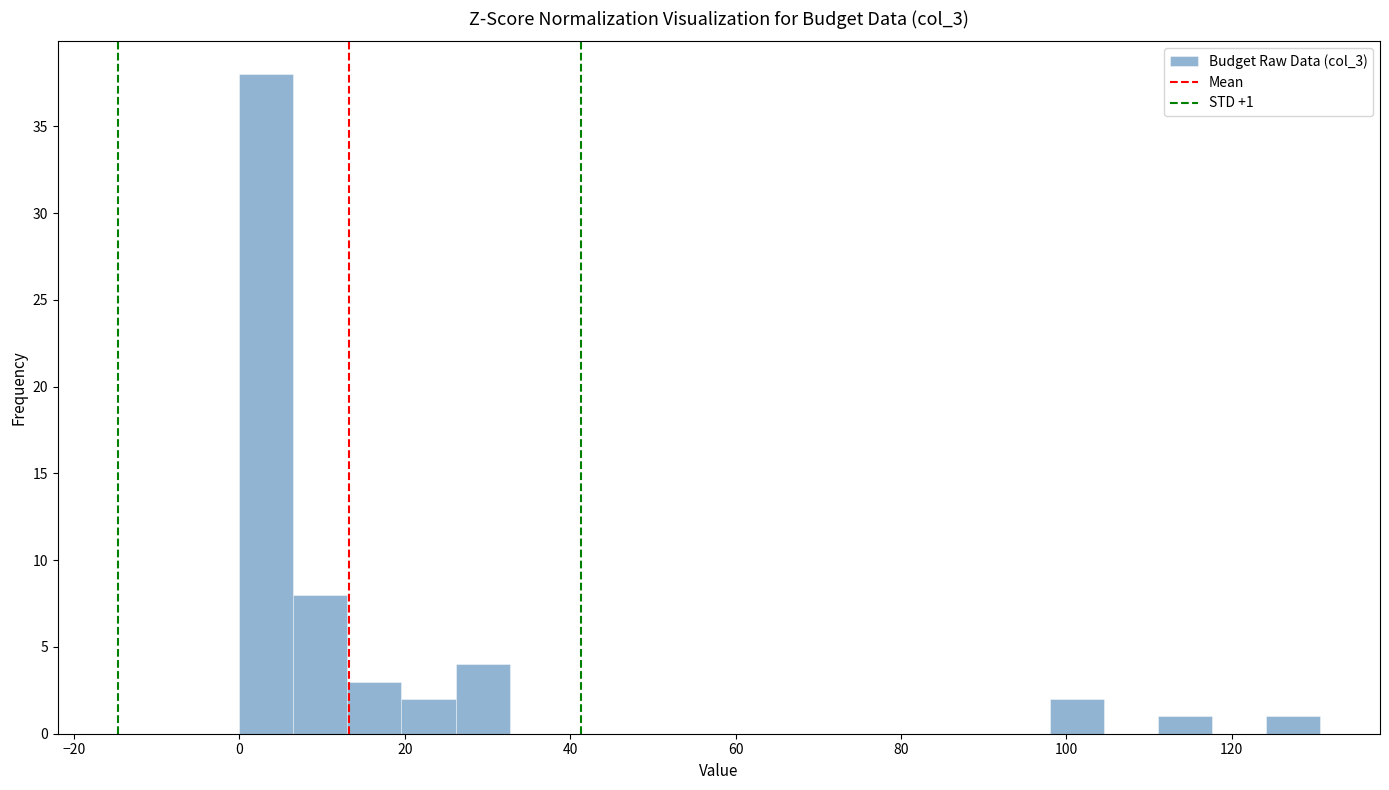

Read against the x-axis, roughly where is the centre of the tallest bar?

4